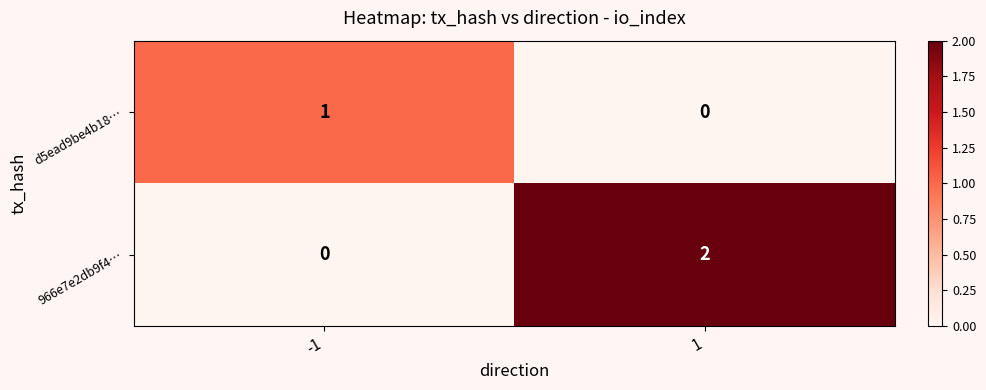

At which category does the chart reach its peak across all series?

1